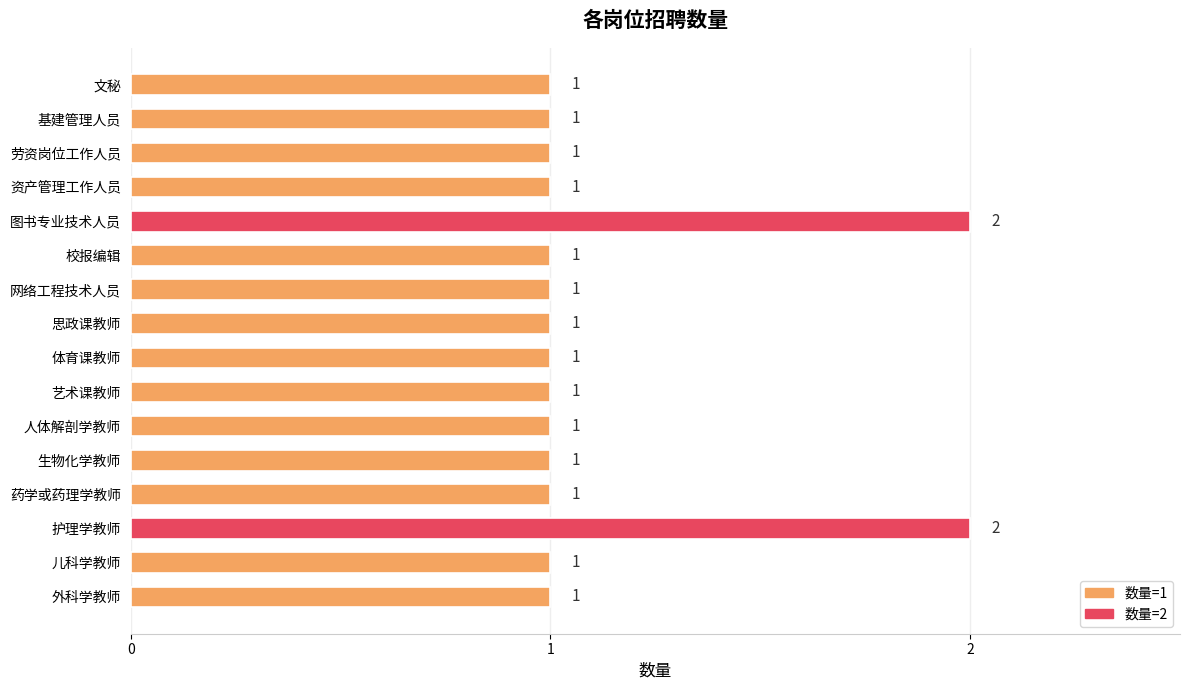

How many values are between 1 and 2?

16